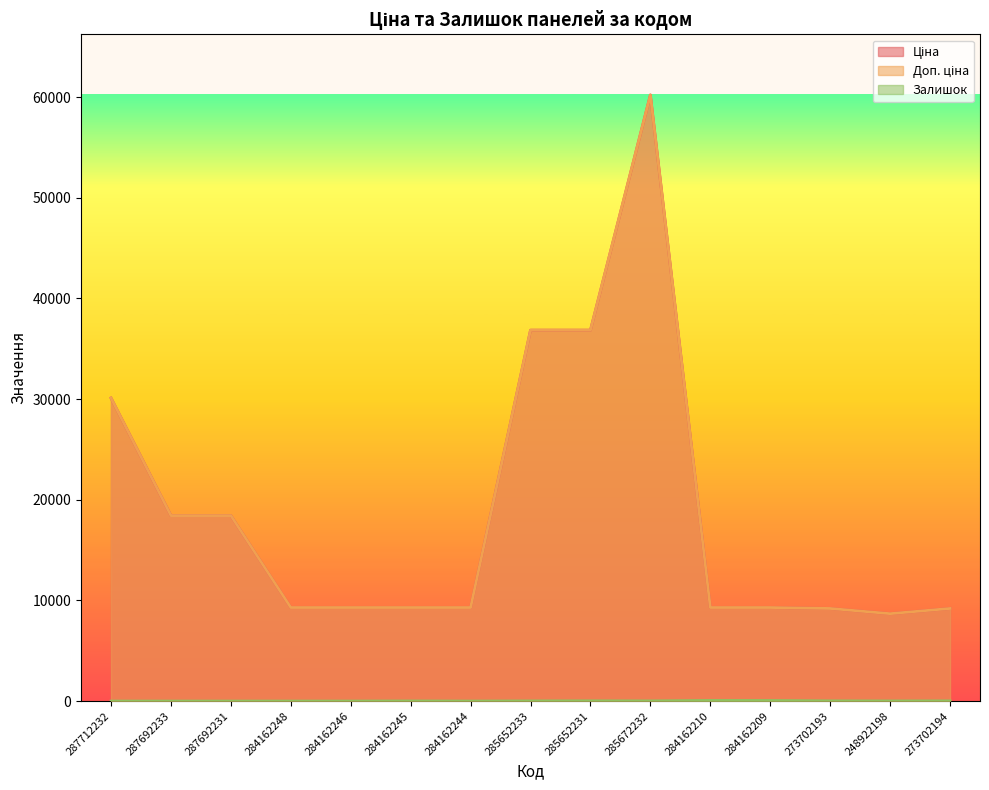

What is the lowest value of the Доп. ціна series?

8679.5